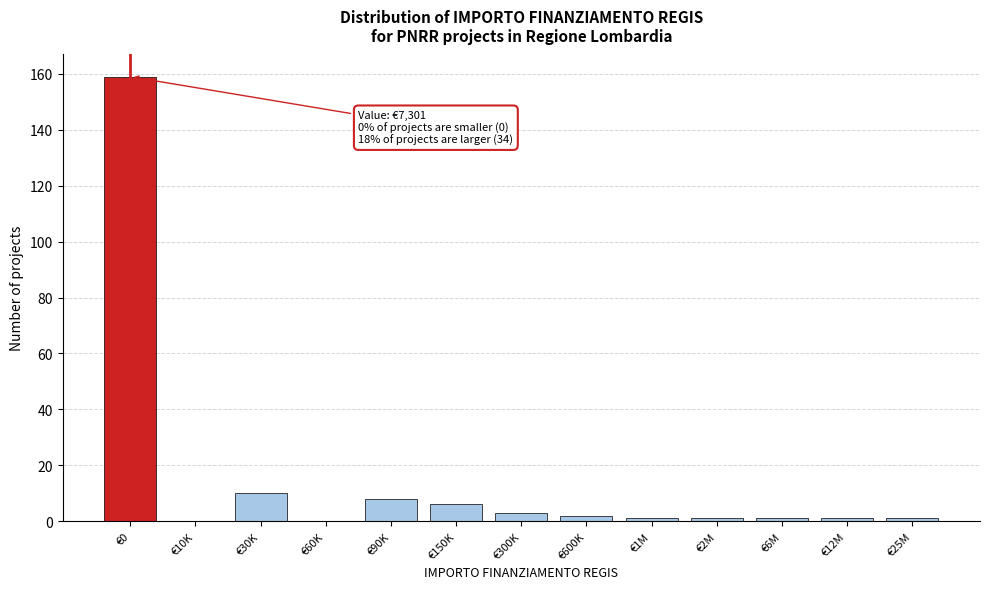

Reading left to right, list all the values displayed in this chart.

€0=159	€10K=0	€30K=10	€60K=0	€90K=8	€150K=6	€300K=3	€600K=2	€1M=1	€2M=1	€6M=1	€12M=1	€25M=1